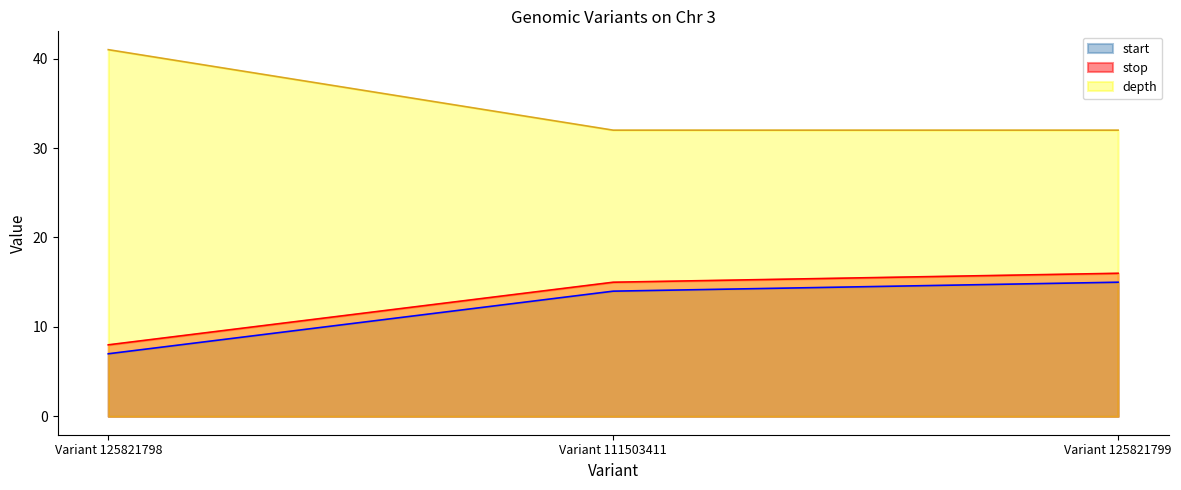

The depth series shows 41 at Variant 125821798. True or false?

True